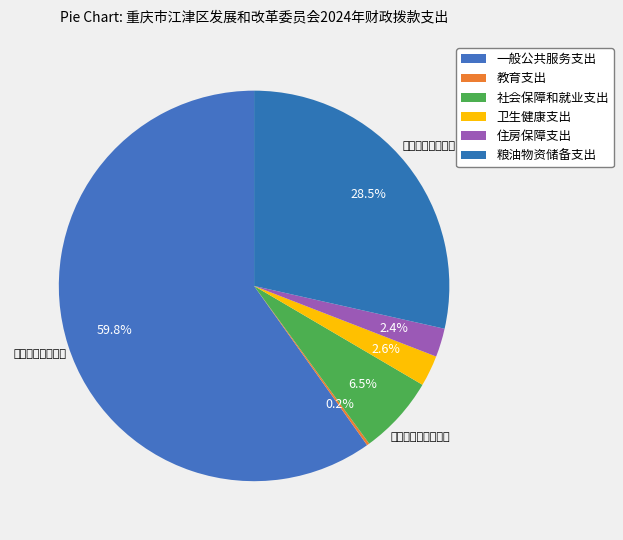

What percentage is the 社会保障和就业支出 slice, to the nearest percent?

7%